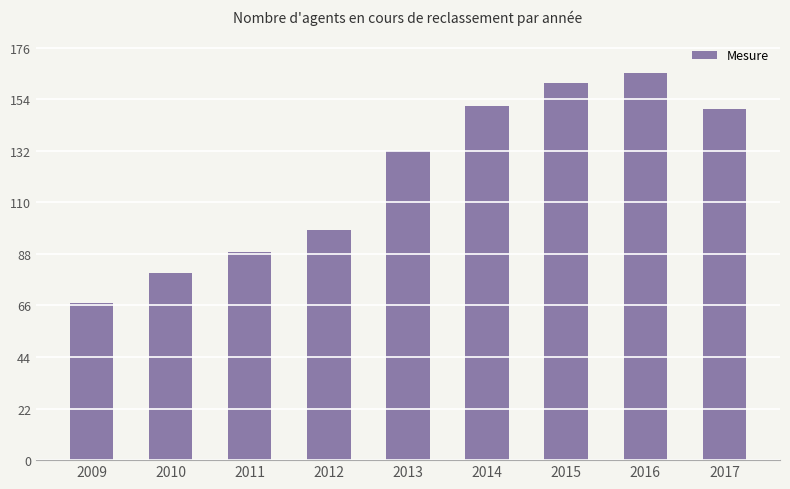

Approximately how many times larger is the value at 2015 compared to 2013?

1.2